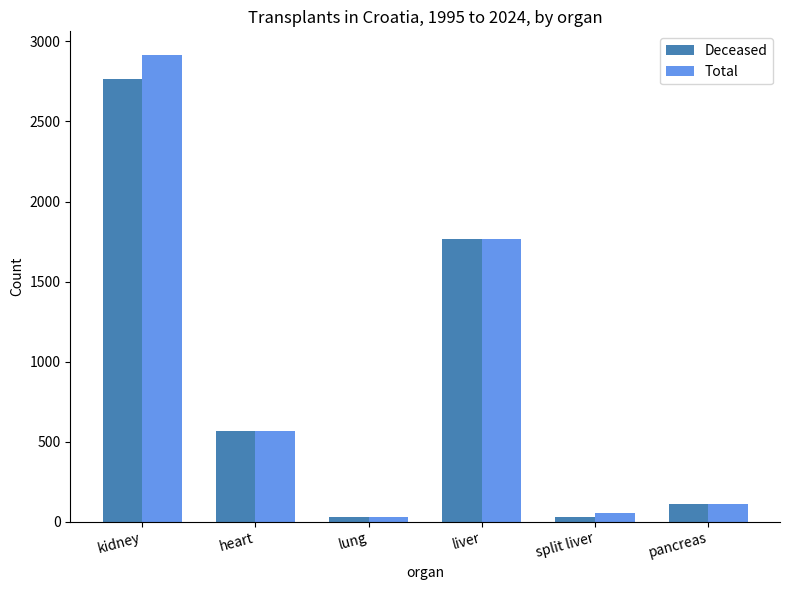

What is the maximum value for Total?

2917